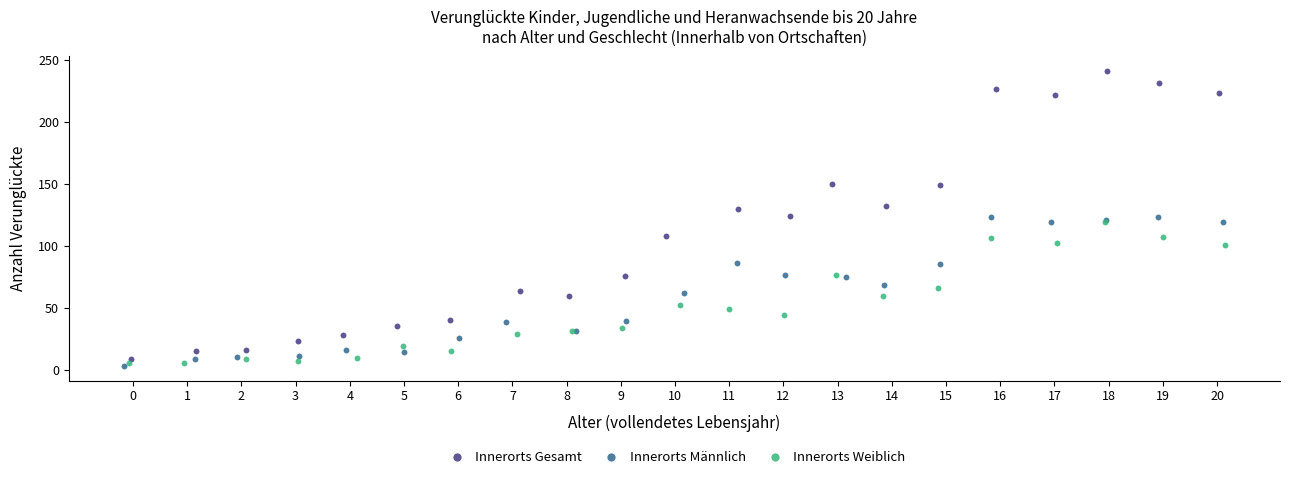

Which series contains the highest Y value?

Innerorts Gesamt